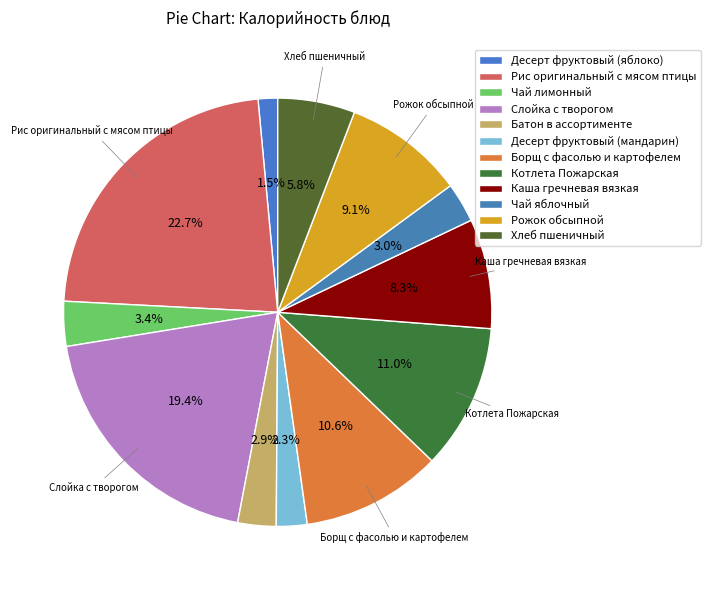

What is the largest slice in the pie chart?

Рис оригинальный с мясом птицы